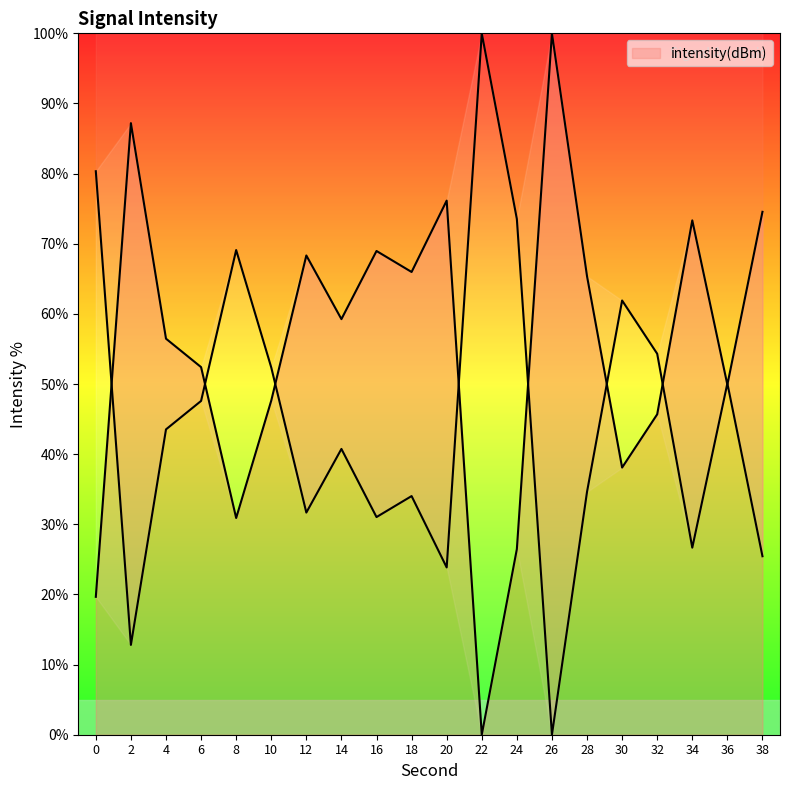

Reading left to right, list all the values displayed in this chart.

19.7	87.2	56.5	52.4	30.9	47.6	68.3	59.3	69.0	66.0	76.1	0.0	26.5	100.0	65.4	38.1	45.7	73.3	49.9	74.6